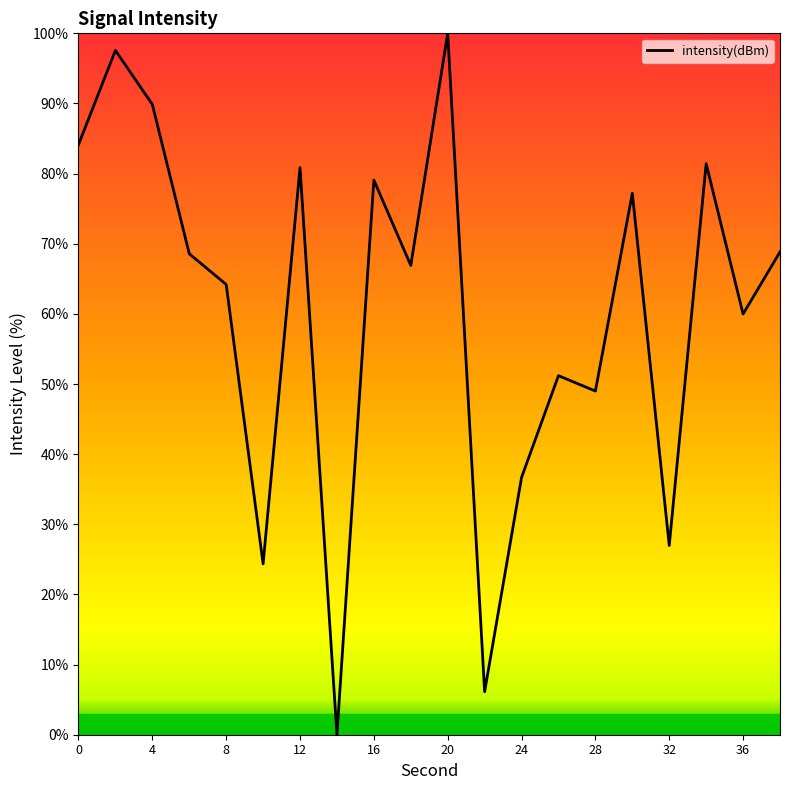

What is the maximum value shown in the chart?

100.0